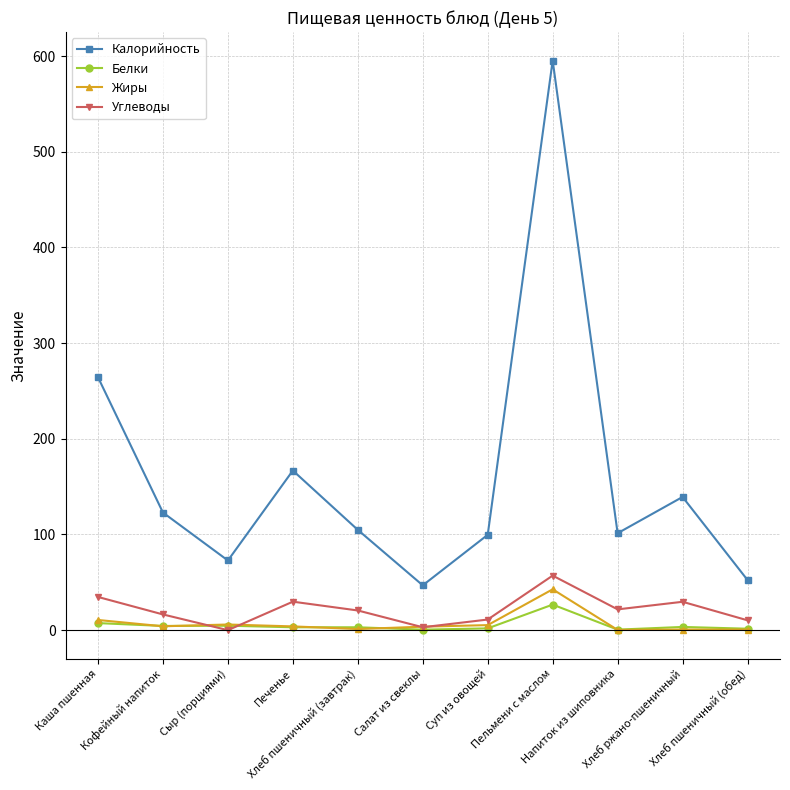

True or false: Калорийность and Углеводы intersect in this chart.

False